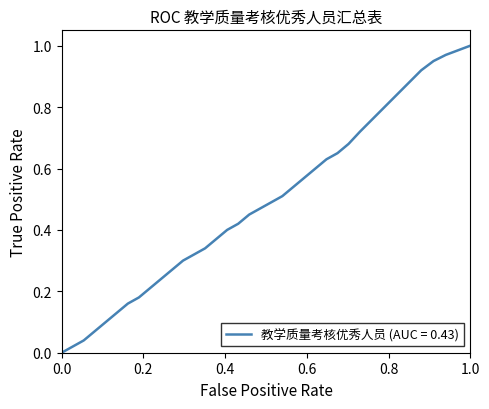

Does the chart have visible grid lines?

No